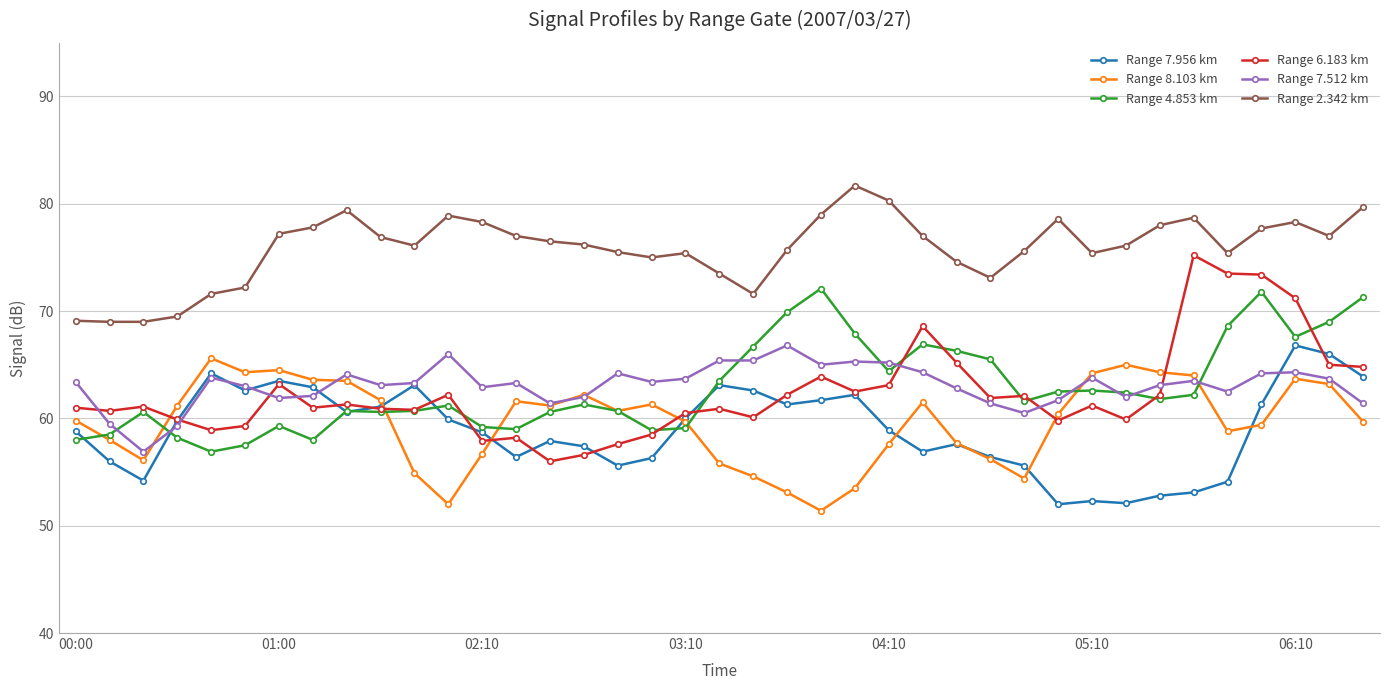

True or false: Range 7.956 km has more than 2 interior local peaks.

True